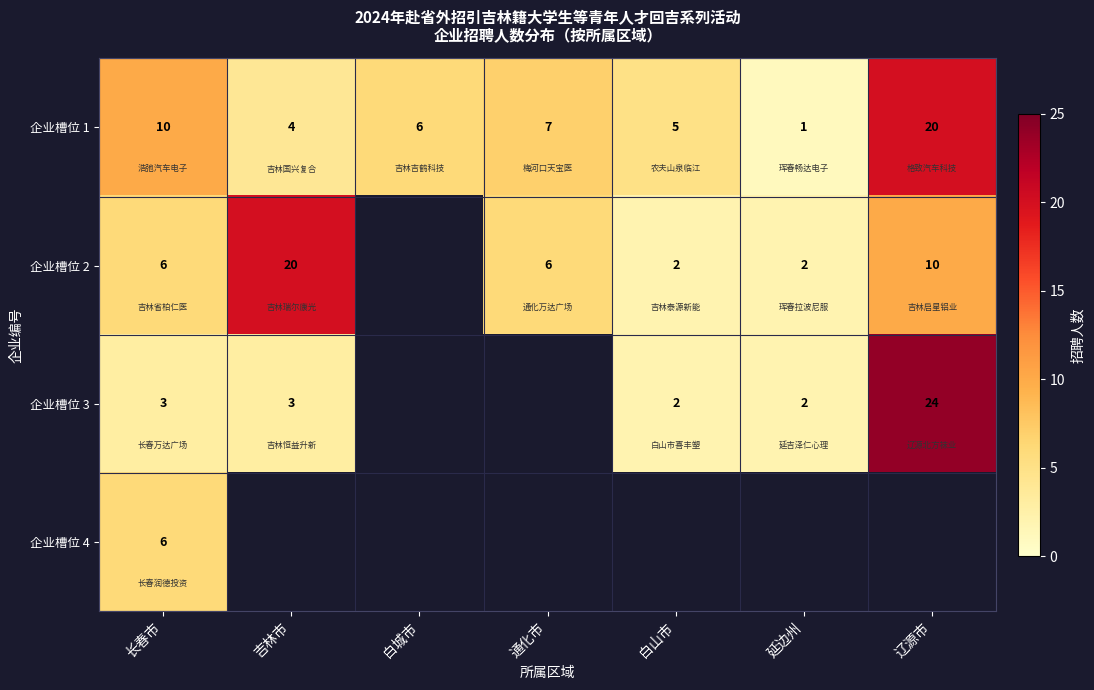

What is the difference between the 企业槽位 3 values at 辽源市 and 白山市?

22